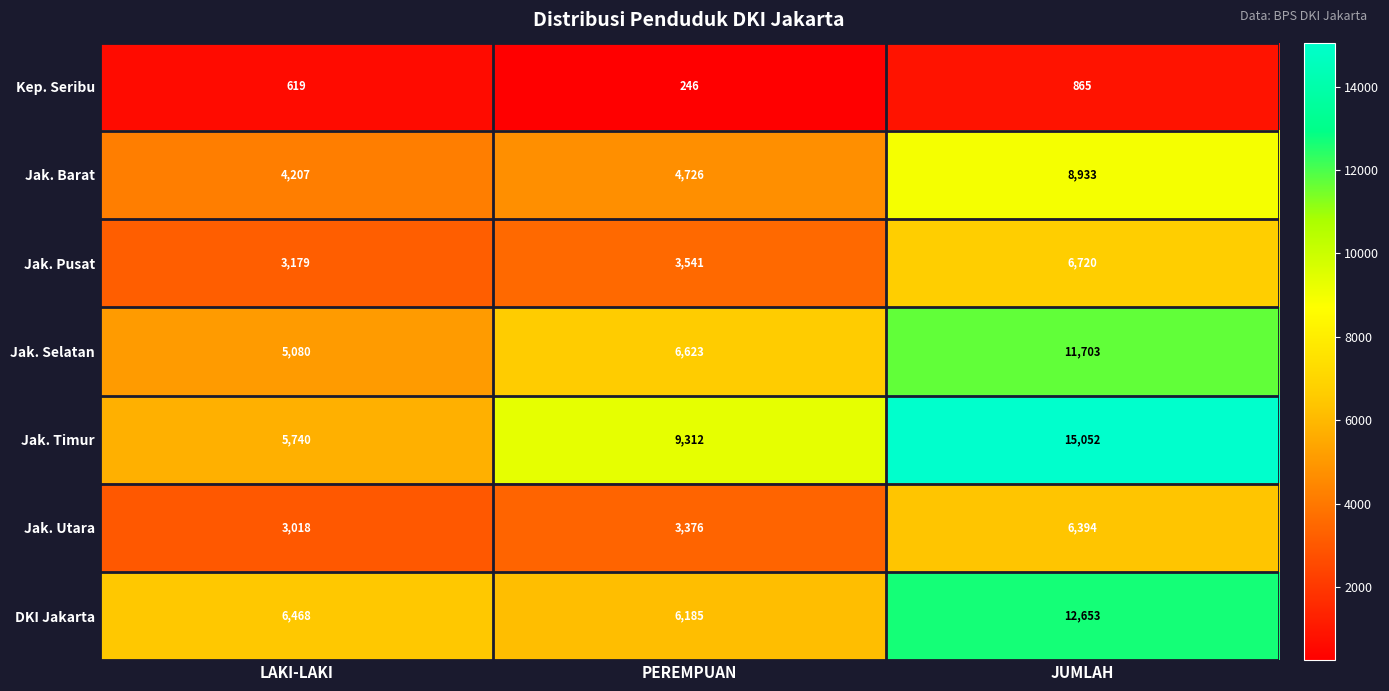

What is the total value across all series at JUMLAH?

62320